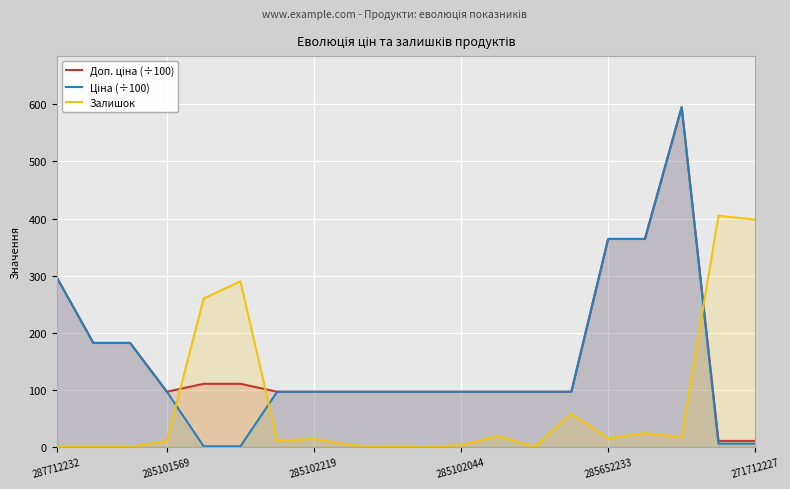

How many distinct data groups are displayed?

3